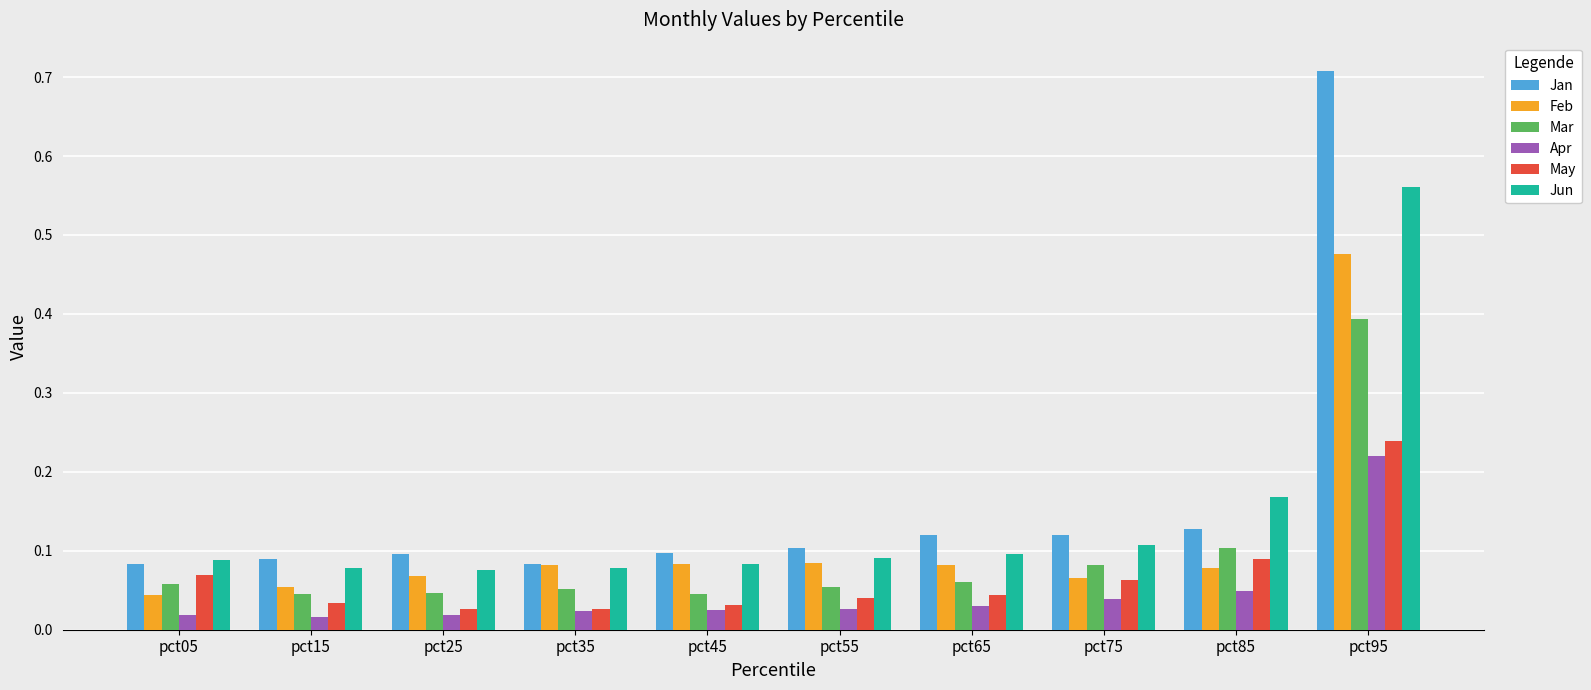

At which category does the chart reach its peak across all series?

pct95